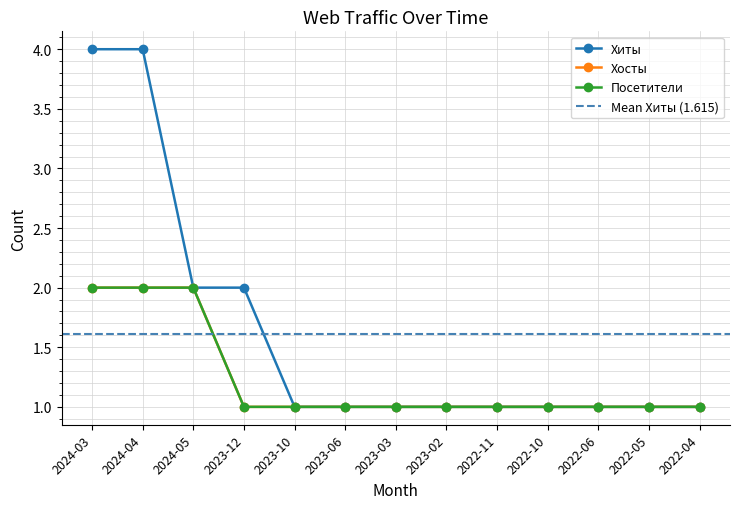

What is the value of the Хиты point at the 12th from the left?

1